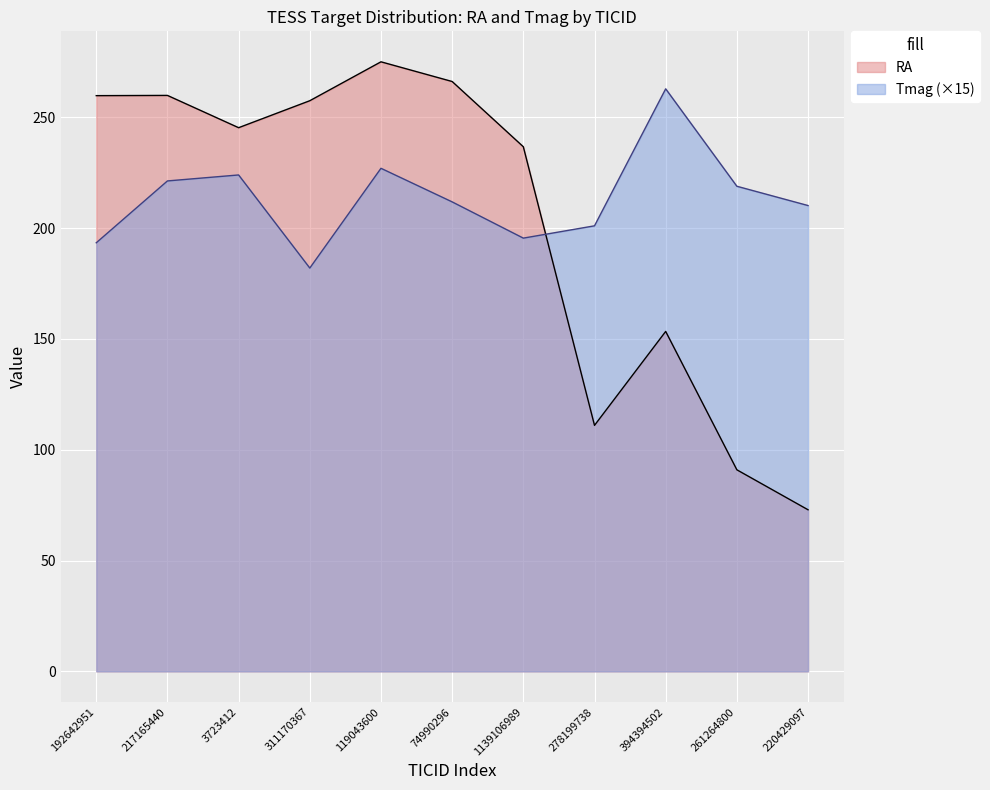

Reading left to right, extract all data points from this chart.

RA: 192642951=259.7	217165440=259.8	3723412=245.3	311170367=257.4	119043600=275.0	74990296=266.1	1139106989=236.7	278199738=111.0	394394502=153.4	261264800=90.9	220429097=72.9
Tmag: 192642951=193.4	217165440=221.2	3723412=223.9	311170367=182.0	119043600=227.0	74990296=211.8	1139106989=195.4	278199738=201.0	394394502=262.8	261264800=218.8	220429097=210.2